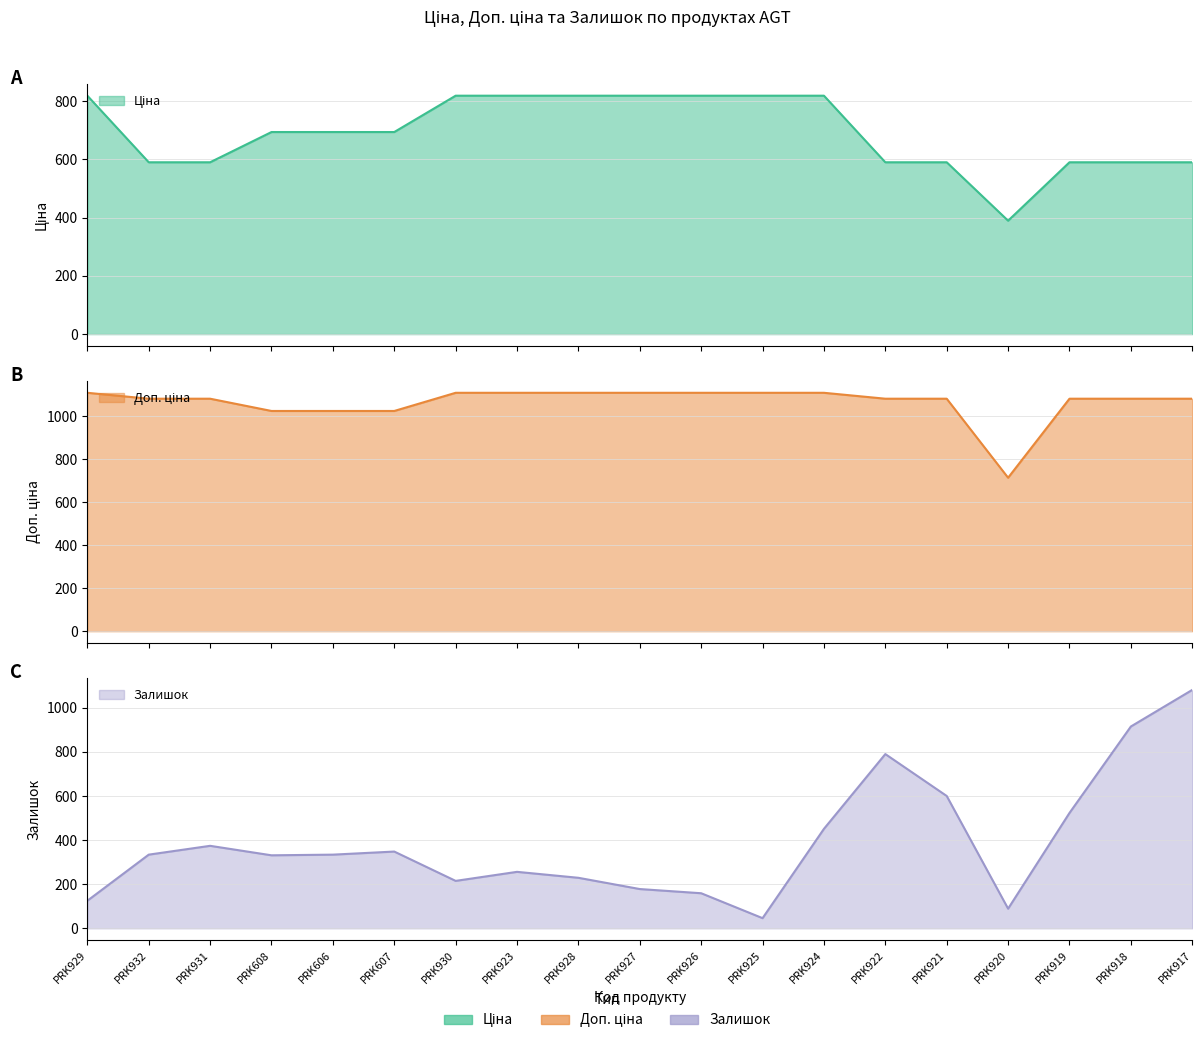

What is the minimum value shown in the chart?

46.0